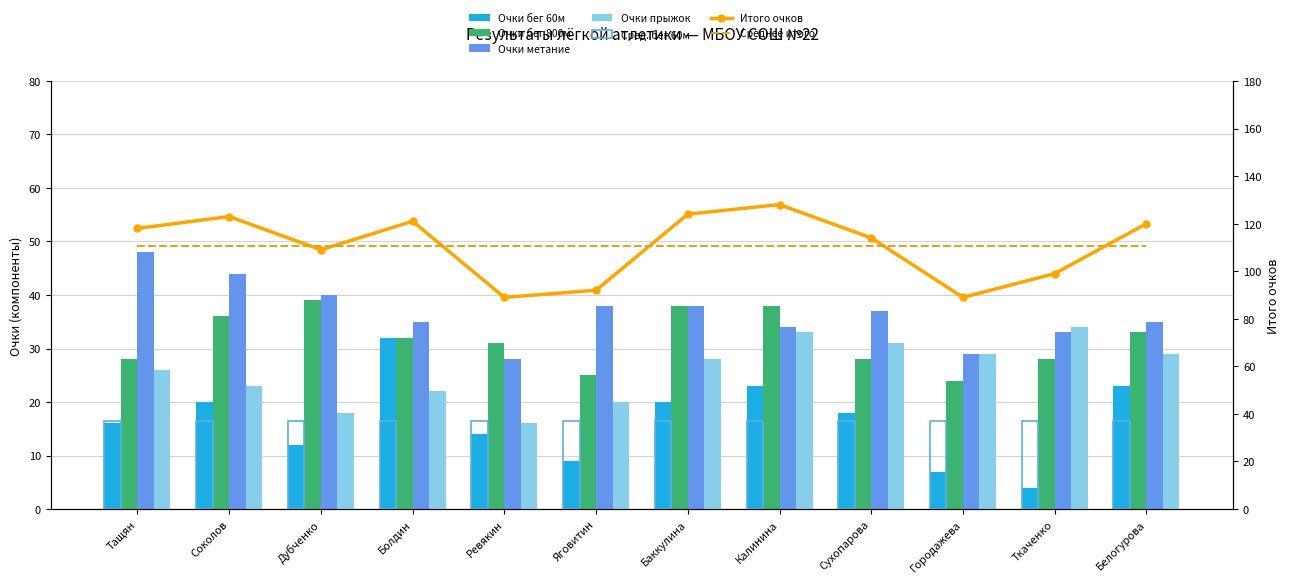

How many values in the Итого series exceed 118?

5